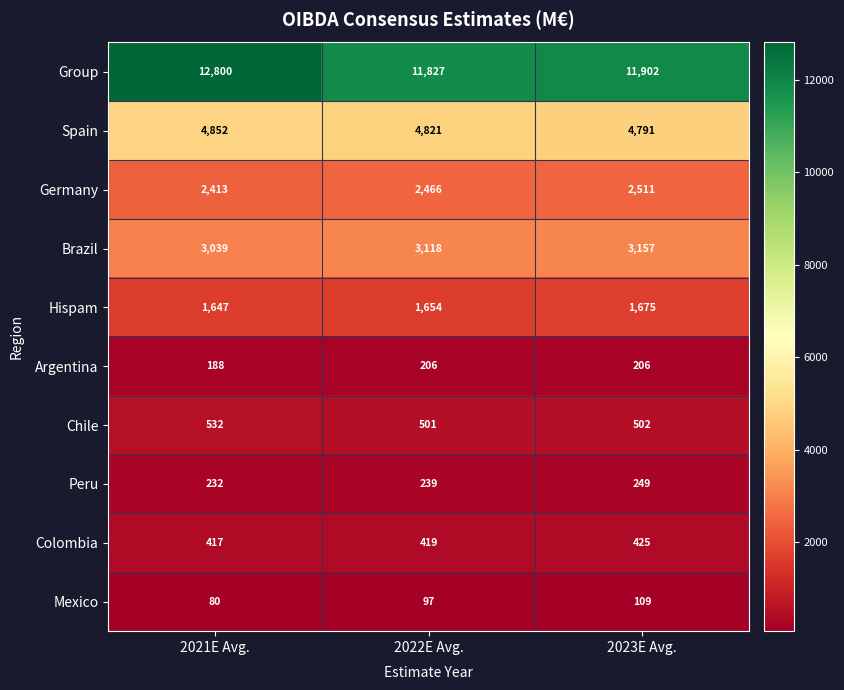

The Peru series shows 335 at 2021E Avg.. True or false?

False